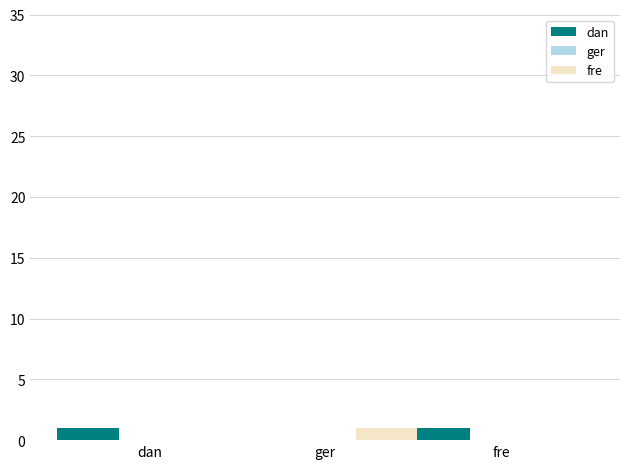

Read the dan value at fre.

1